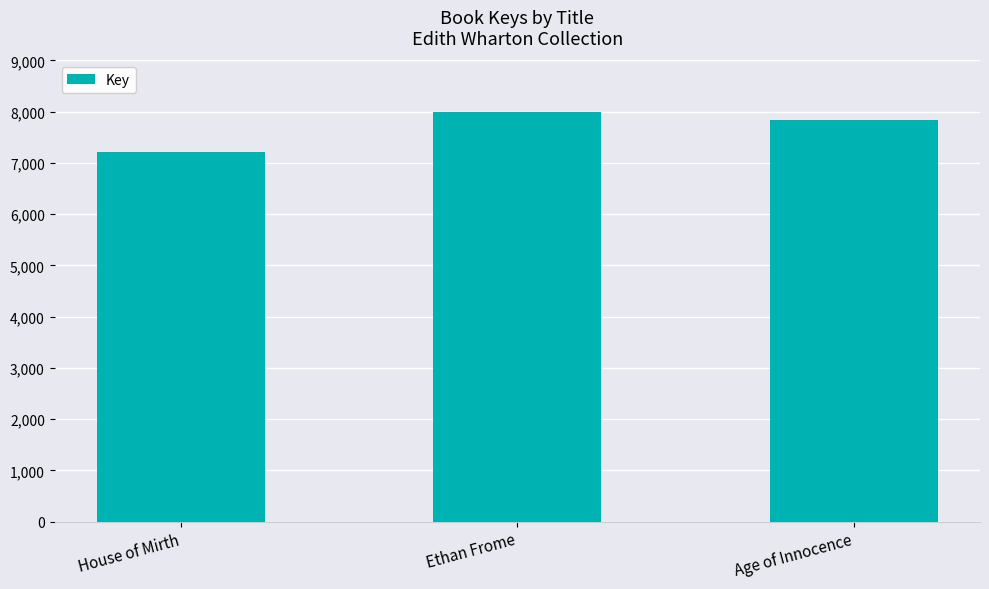

What is the greatest value displayed?

7986